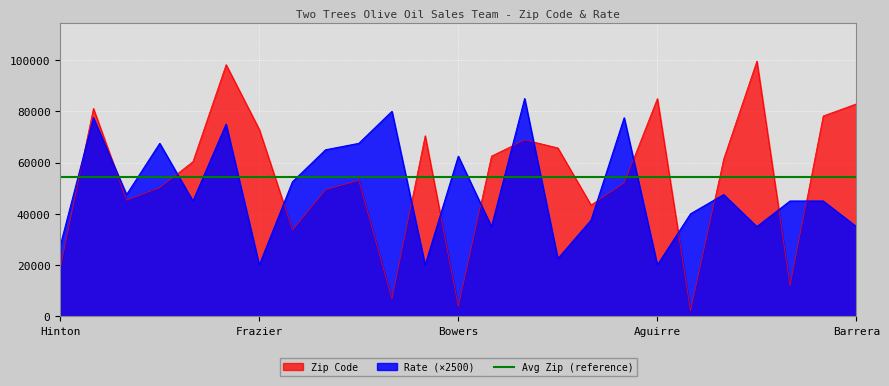

Where is the first local maximum for Rate?

Douglas